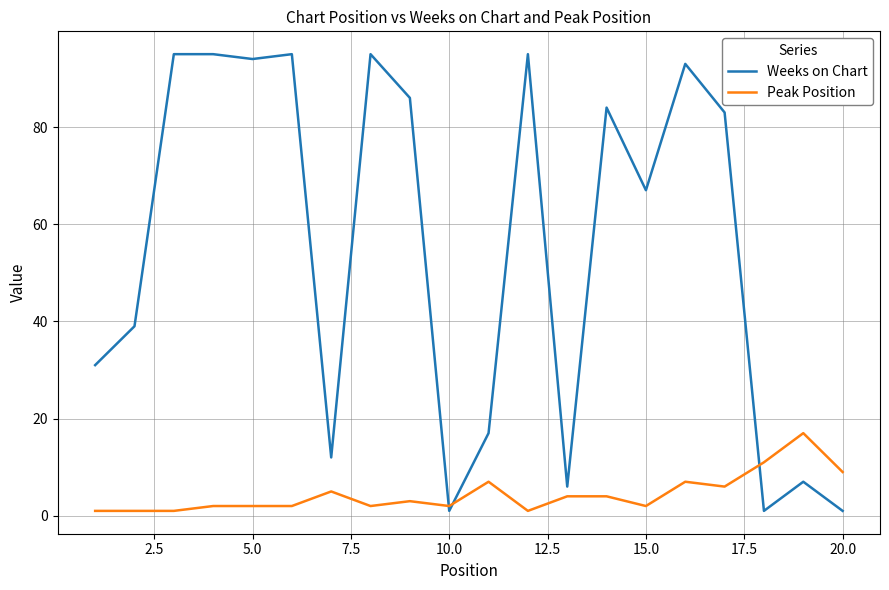

Rank the series by their maximum value, from highest to lowest.

Weeks on Chart, Peak Position